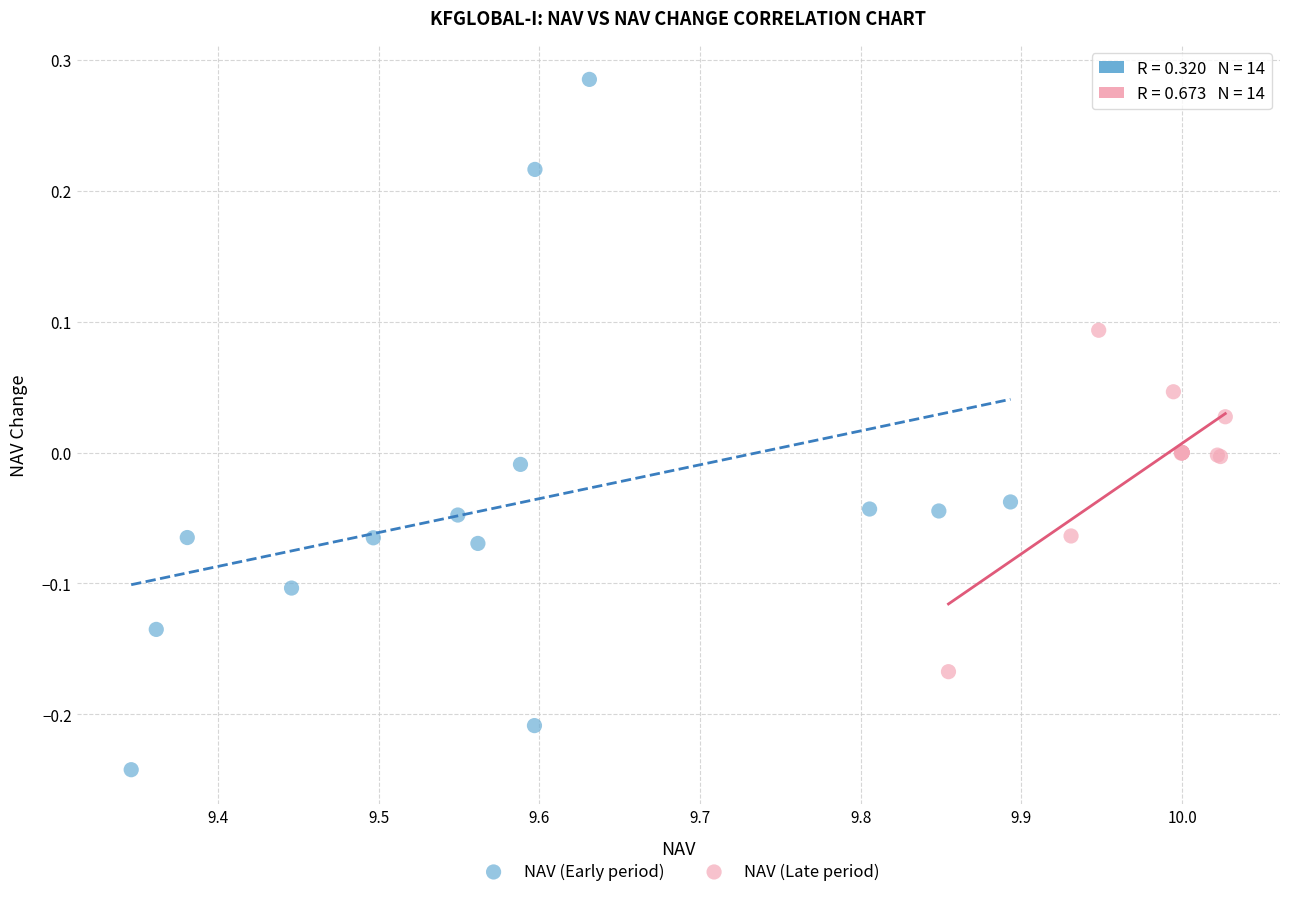

Which series has the largest Y range (max minus min)?

NAV (Early period)